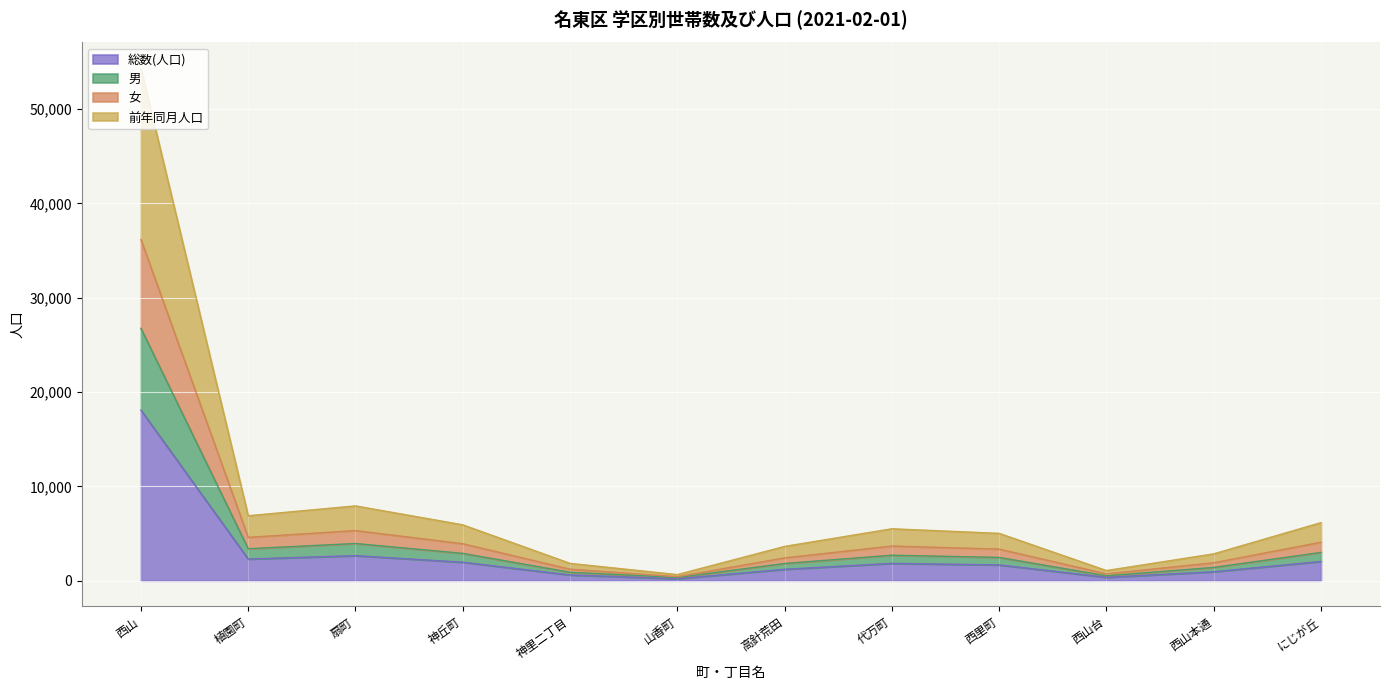

Which series has the widest spread of values?

前年同月人口